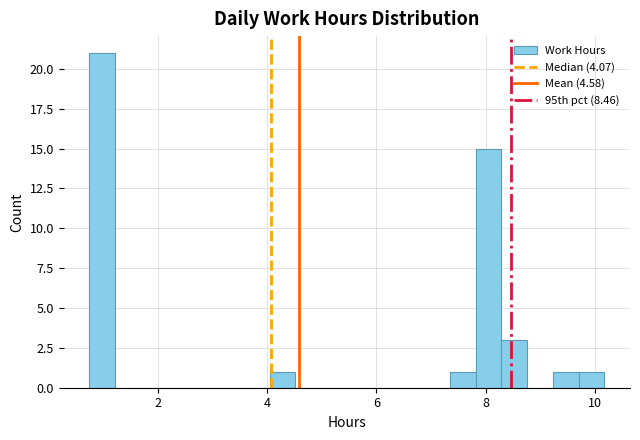

Around what value on the x-axis is the tallest bar? Give the approximate position of its centre, as read against the axis.

1.0